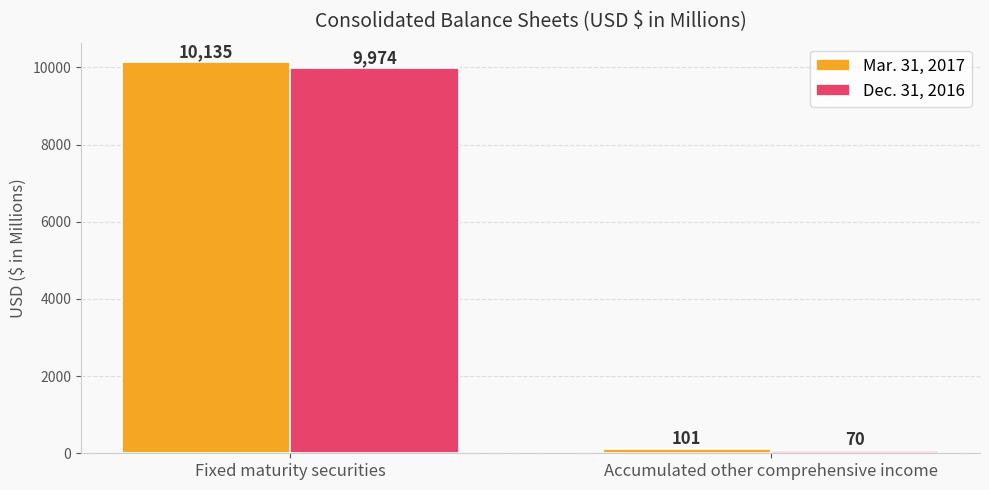

What position from the right is Accumulated other comprehensive income?

1